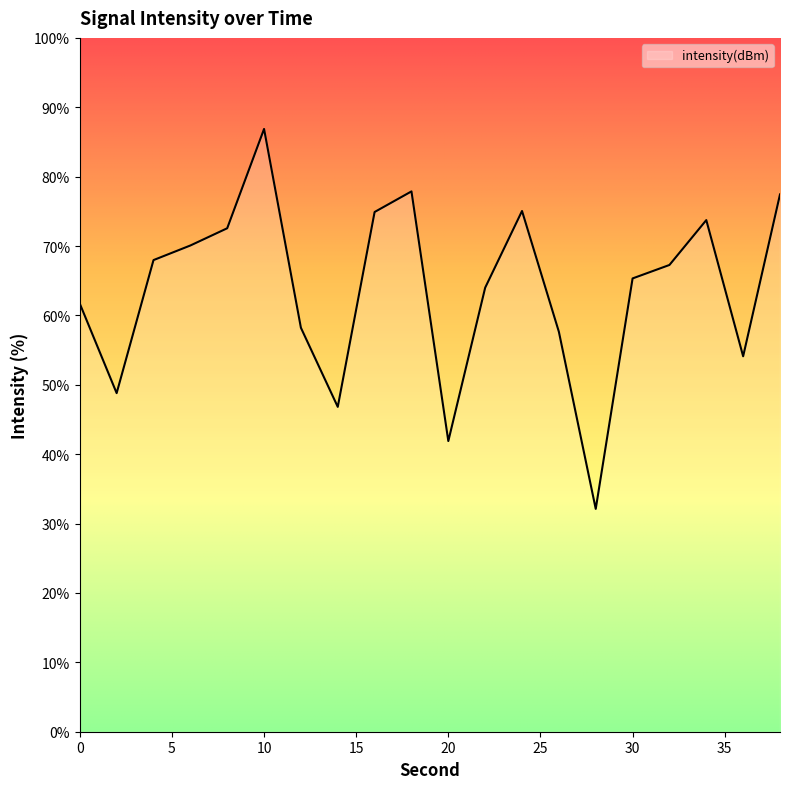

How many categories are shown in the chart?

20